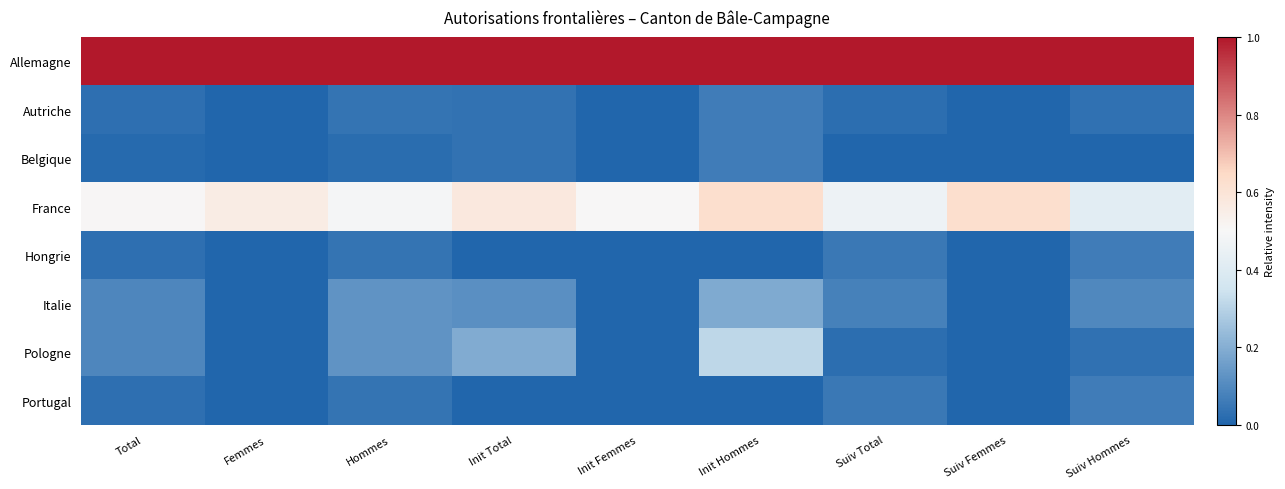

Reading right to left, list all the values displayed in this chart.

Allemagne: Suiv Hommes=1.0	Suiv Femmes=1.0	Suiv Total=1.0	Init Hommes=1.0	Init Femmes=1.0	Init Total=1.0	Hommes=1.0	Femmes=1.0	Total=1.0
Autriche: Suiv Hommes=0.0	Suiv Femmes=0.0	Suiv Total=0.0	Init Hommes=0.1	Init Femmes=0.0	Init Total=0.0	Hommes=0.0	Femmes=0.0	Total=0.0
Belgique: Suiv Hommes=0.0	Suiv Femmes=0.0	Suiv Total=0.0	Init Hommes=0.1	Init Femmes=0.0	Init Total=0.0	Hommes=0.0	Femmes=0.0	Total=0.0
France: Suiv Hommes=0.4	Suiv Femmes=0.6	Suiv Total=0.5	Init Hommes=0.6	Init Femmes=0.5	Init Total=0.6	Hommes=0.5	Femmes=0.6	Total=0.5
Hongrie: Suiv Hommes=0.1	Suiv Femmes=0.0	Suiv Total=0.1	Init Hommes=0.0	Init Femmes=0.0	Init Total=0.0	Hommes=0.0	Femmes=0.0	Total=0.0
Italie: Suiv Hommes=0.1	Suiv Femmes=0.0	Suiv Total=0.1	Init Hommes=0.2	Init Femmes=0.0	Init Total=0.1	Hommes=0.1	Femmes=0.0	Total=0.1
Pologne: Suiv Hommes=0.0	Suiv Femmes=0.0	Suiv Total=0.0	Init Hommes=0.3	Init Femmes=0.0	Init Total=0.2	Hommes=0.1	Femmes=0.0	Total=0.1
Portugal: Suiv Hommes=0.1	Suiv Femmes=0.0	Suiv Total=0.1	Init Hommes=0.0	Init Femmes=0.0	Init Total=0.0	Hommes=0.0	Femmes=0.0	Total=0.0